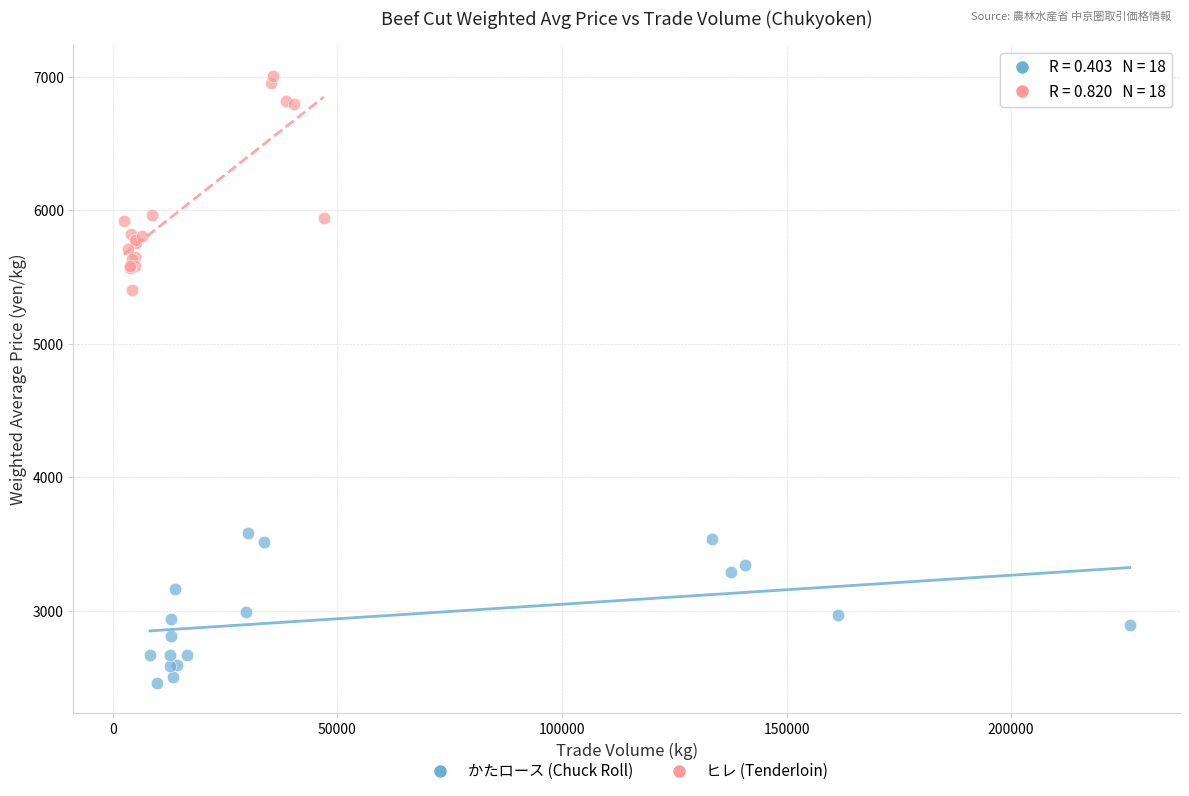

Which series has the widest spread of Y values?

ヒレ (Tenderloin)